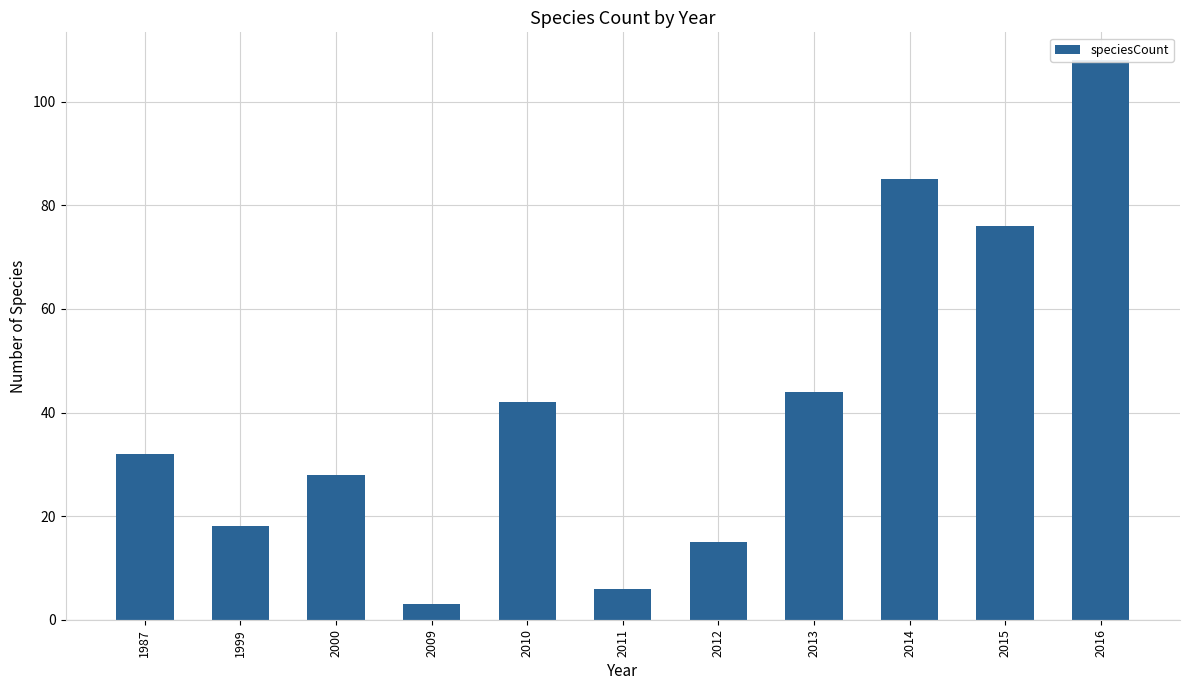

Does the chart contain stacked bars?

No